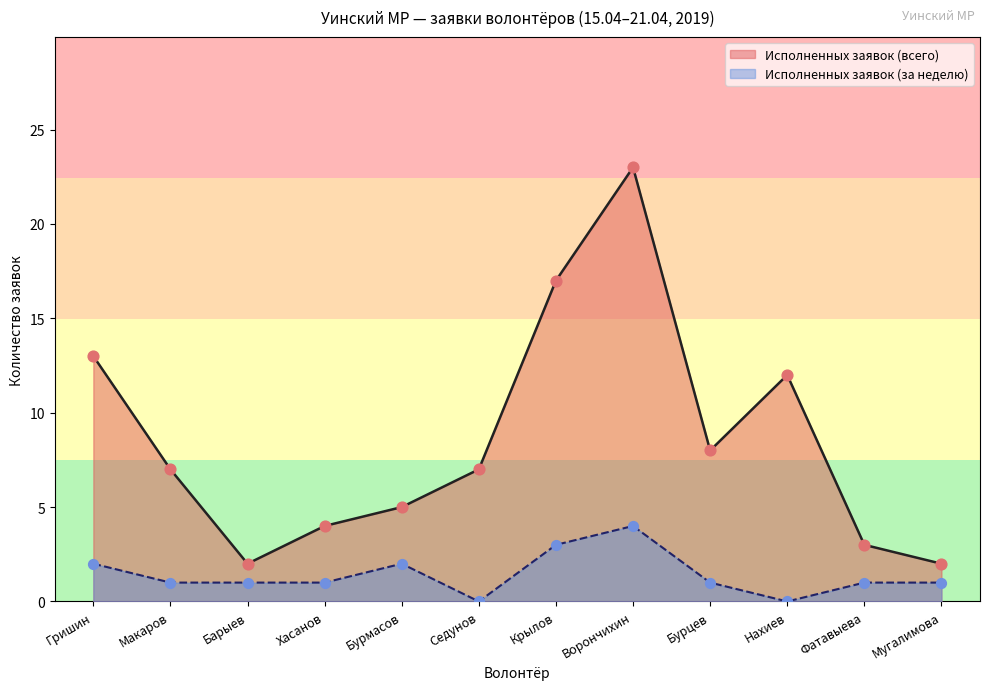

What is the total value across all series at Мугалимова?

3